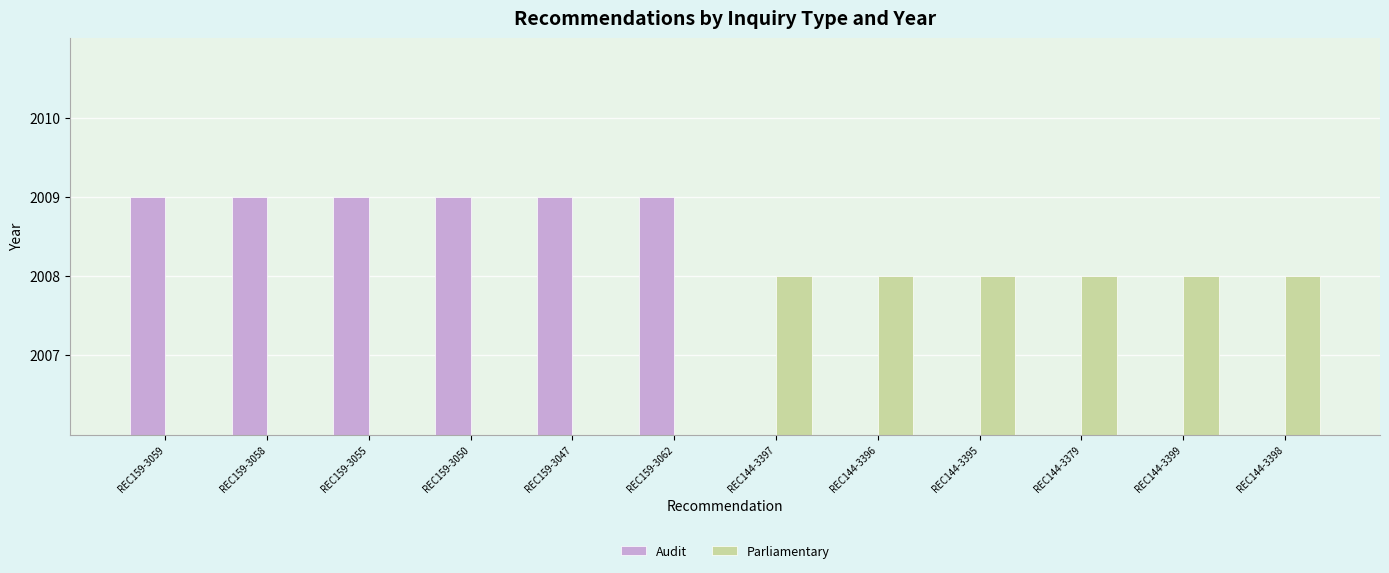

How many Audit values are between 0 and 2009?

12